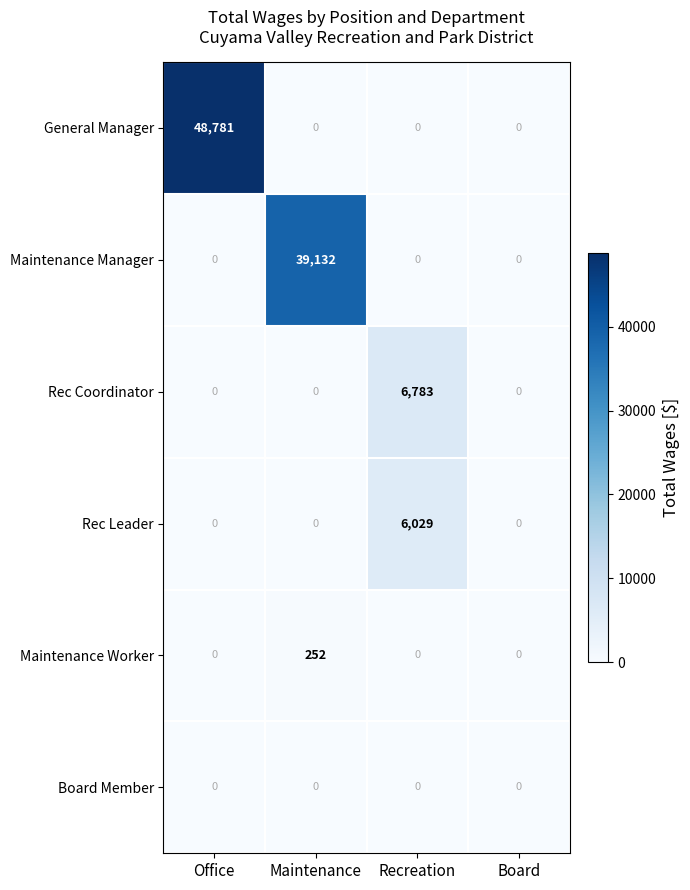

What is the approximate value of Rec Coordinator at Recreation?

6783